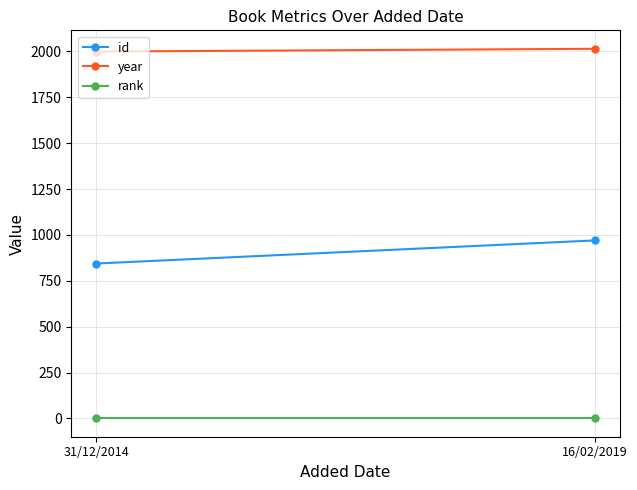

Reading left to right, what are all the values shown in this chart?

id: 844	970
year: 1999	2014
rank: 1	1